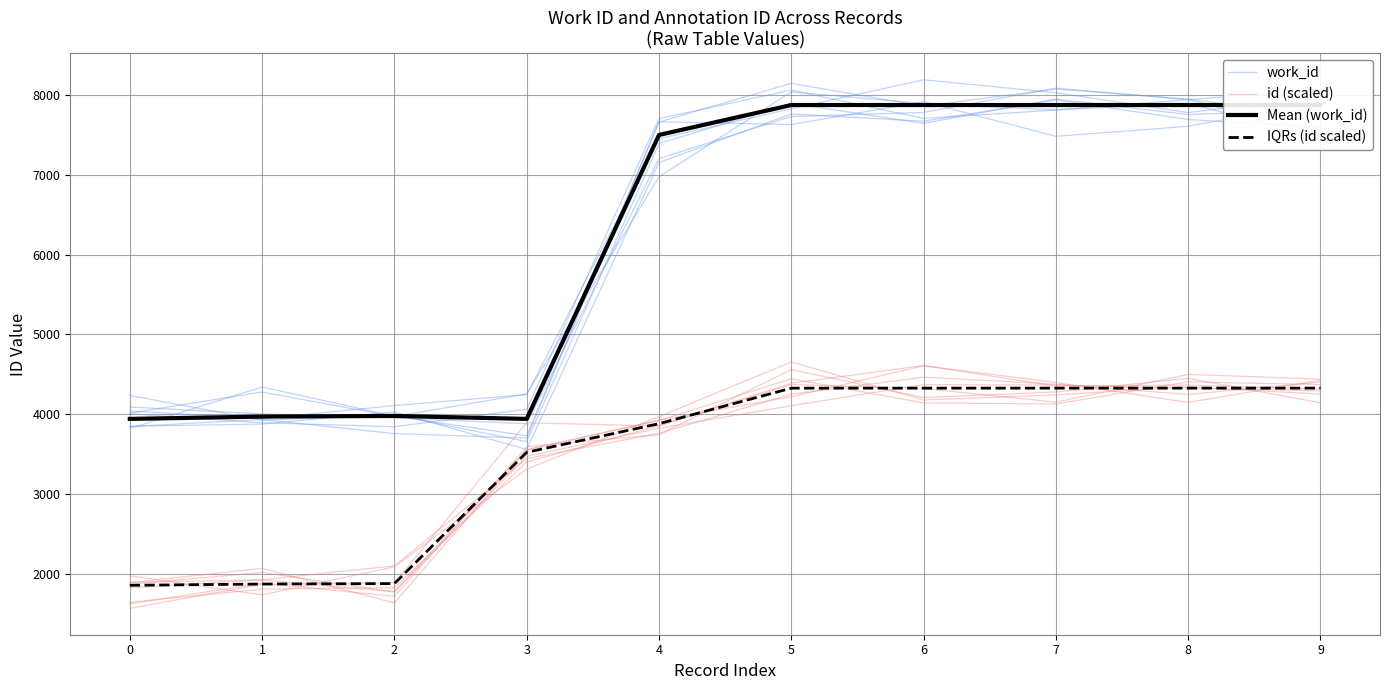

Is the value of Mean (work_id) at 7 greater than the value of work_id at 7?

No